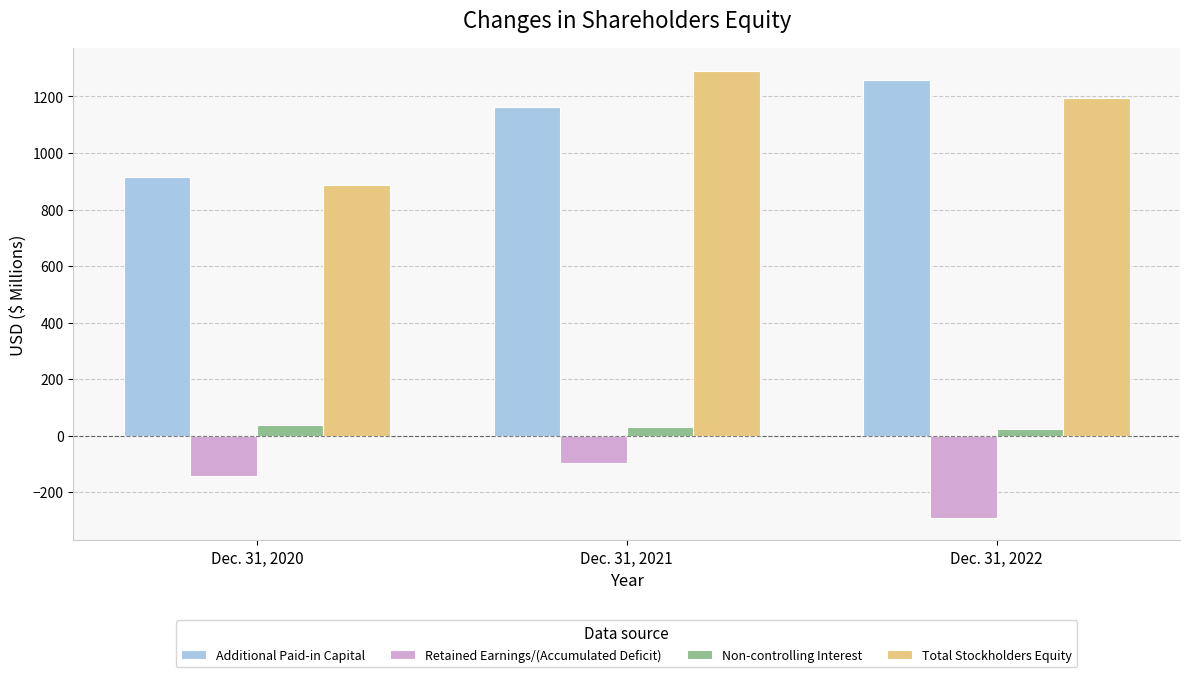

What is the difference between the Retained Earnings/(Accumulated Deficit) values at Dec. 31, 2022 and Dec. 31, 2020?

149.4